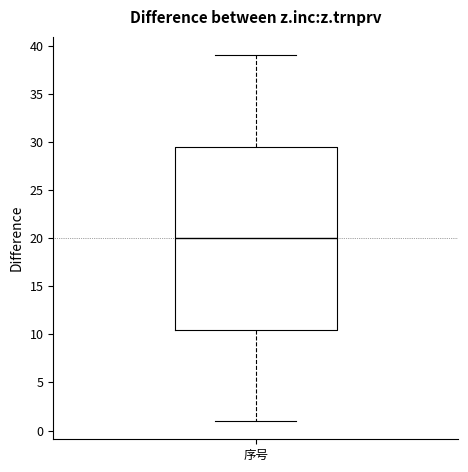

Read this box plot against the y-axis: the position of the median line, the range covered by the box, and the ends of both whiskers. The values are not printed on the chart, so give them approximately, as read against the axis.

median 20.0, box 10.5 to 29.5, whiskers 1.0 to 39.0